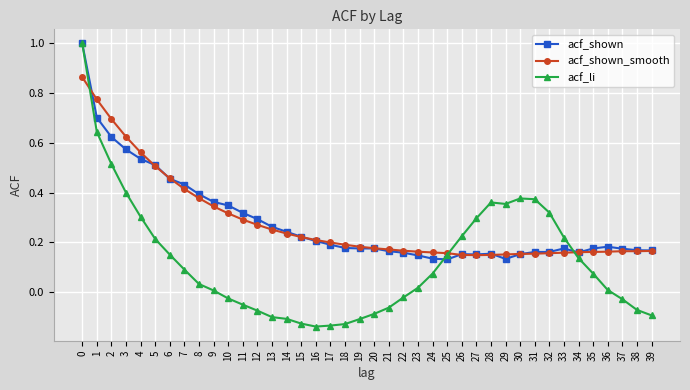

Which series has the widest spread of values?

acf_li